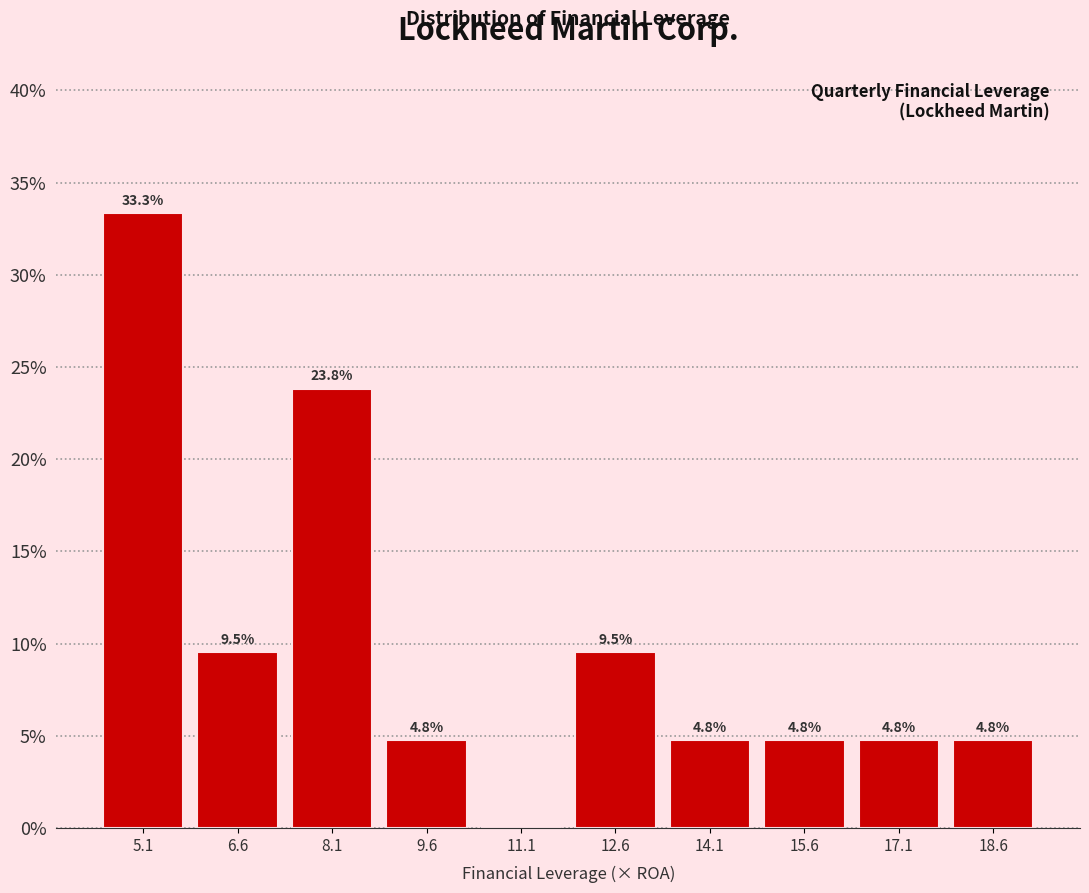

Which range on the x-axis has the tallest bar?

4.4 to 5.8